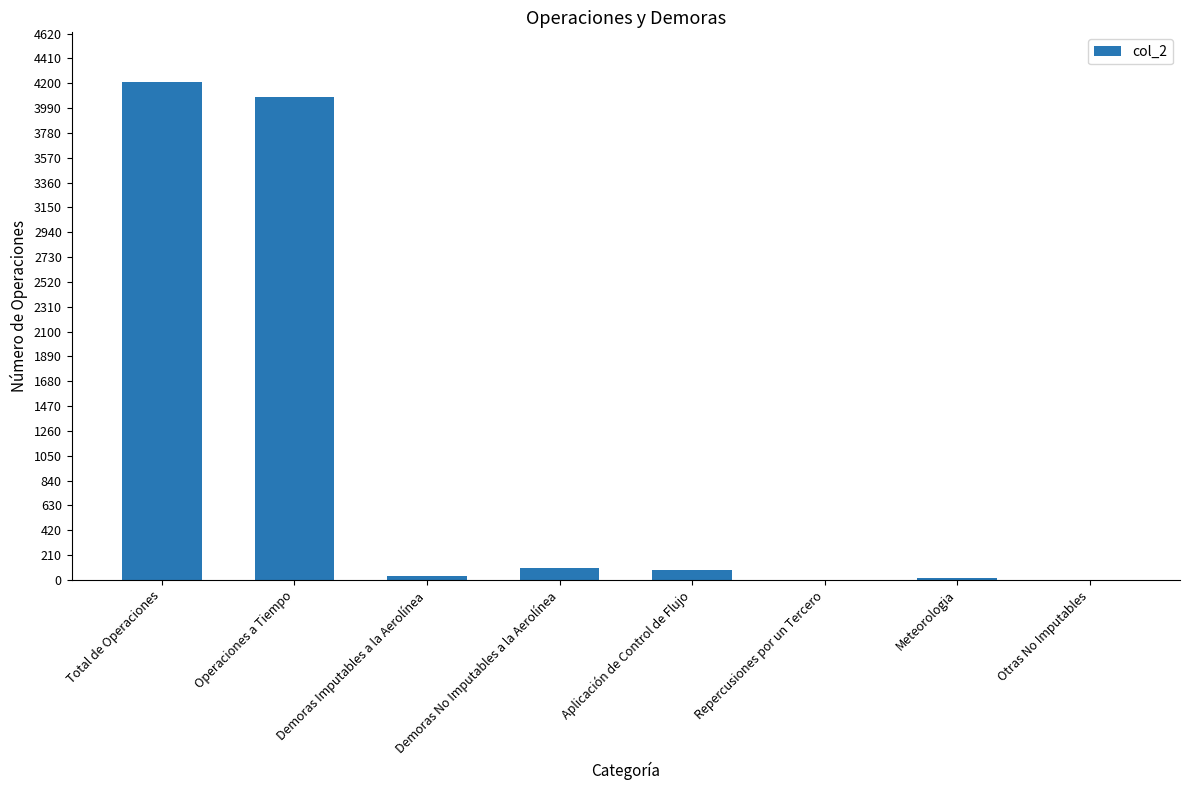

Count the number of data series in this chart.

1